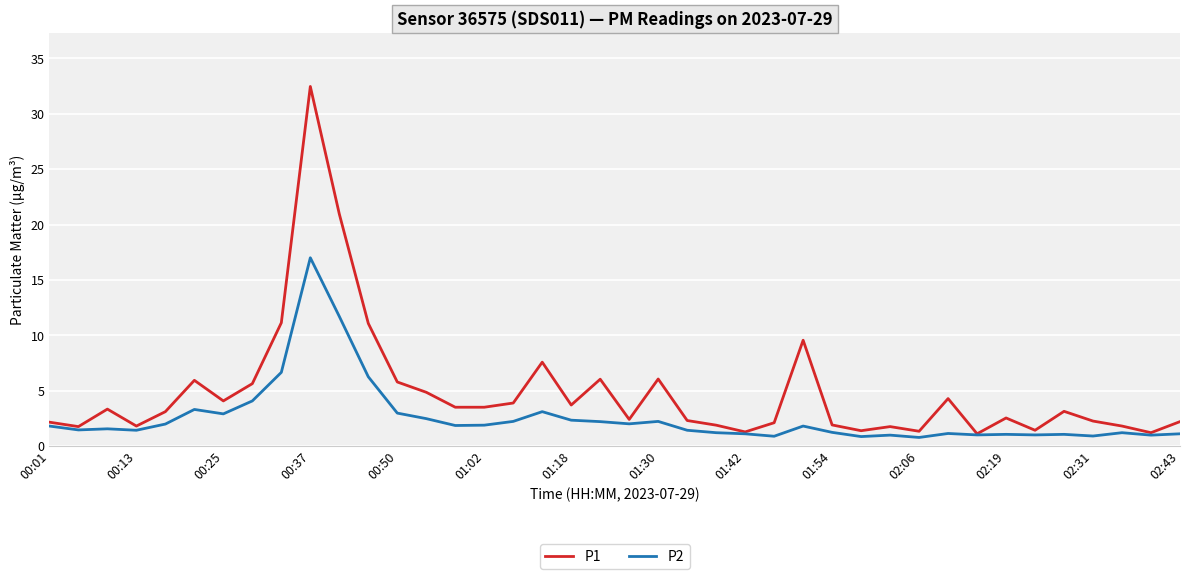

Which series has the largest range (max minus min)?

P1